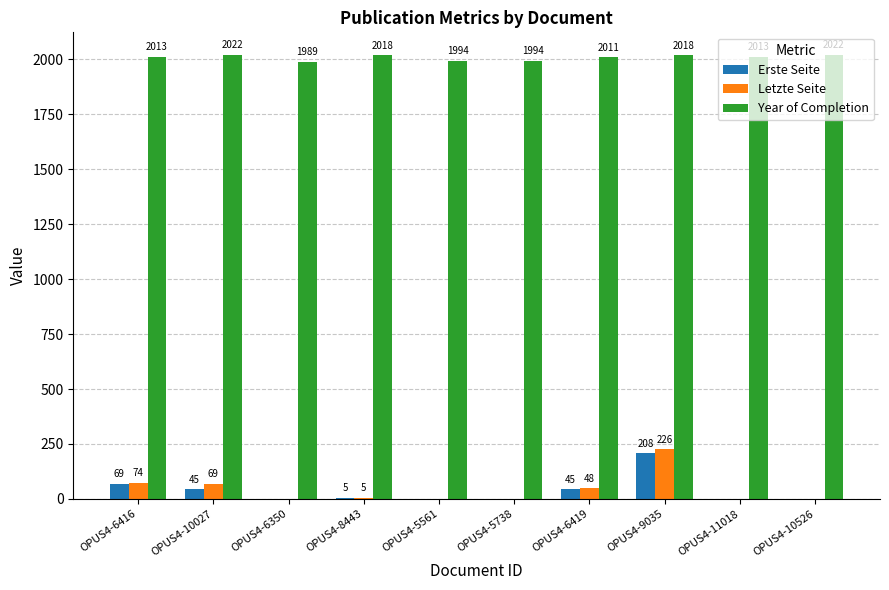

What is the total value across all series at OPUS4-10526?

2022